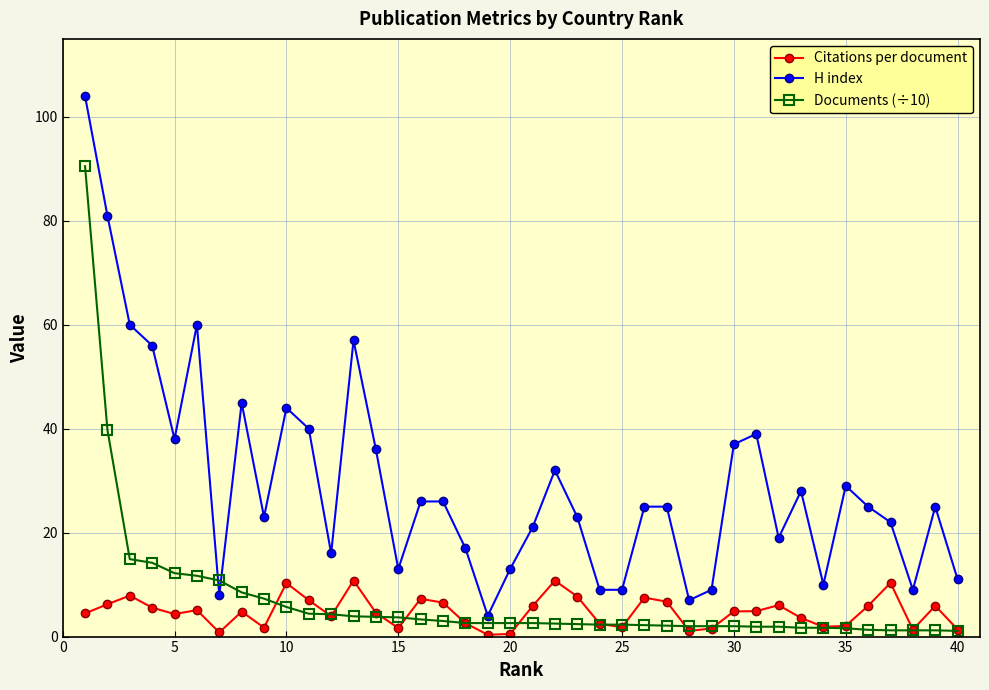

What is the value of the H index point at the 31st from the left?

39.0